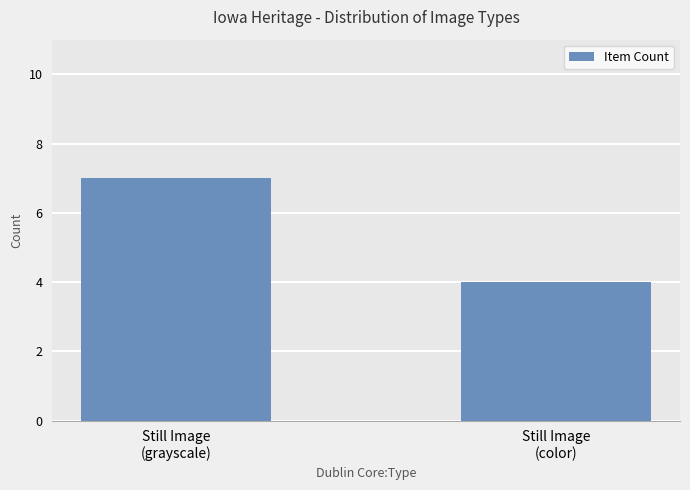

List the labels in order of value, largest first.

Still Image
(grayscale), Still Image
(color)